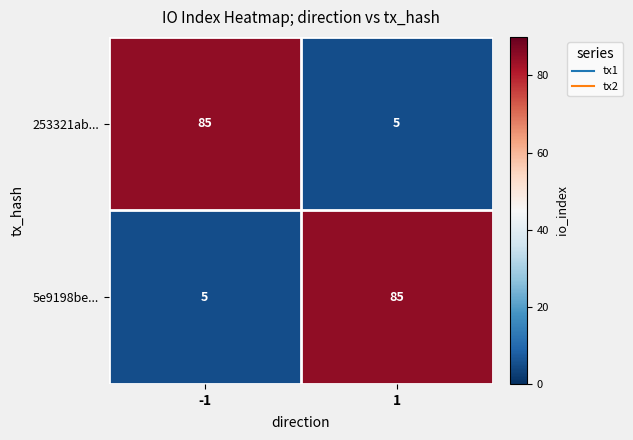

What value does the 5e9198be... series have at 1, to the nearest 5?

85